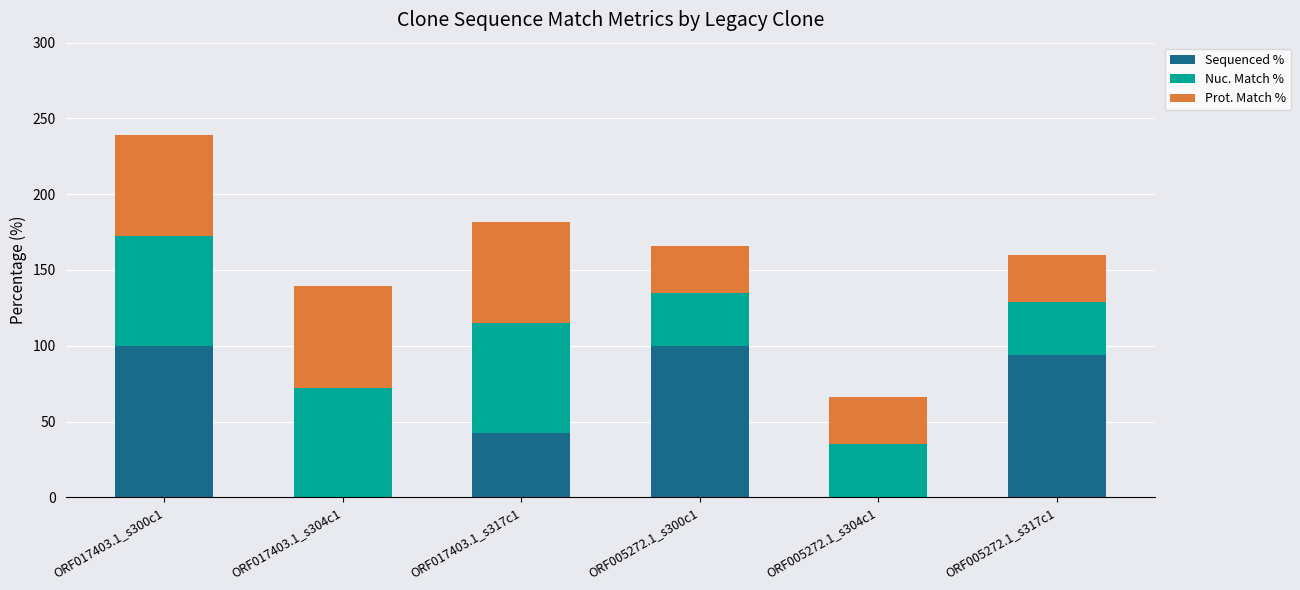

At which label is Sequenced % closest to 50?

ORF017403.1_s317c1